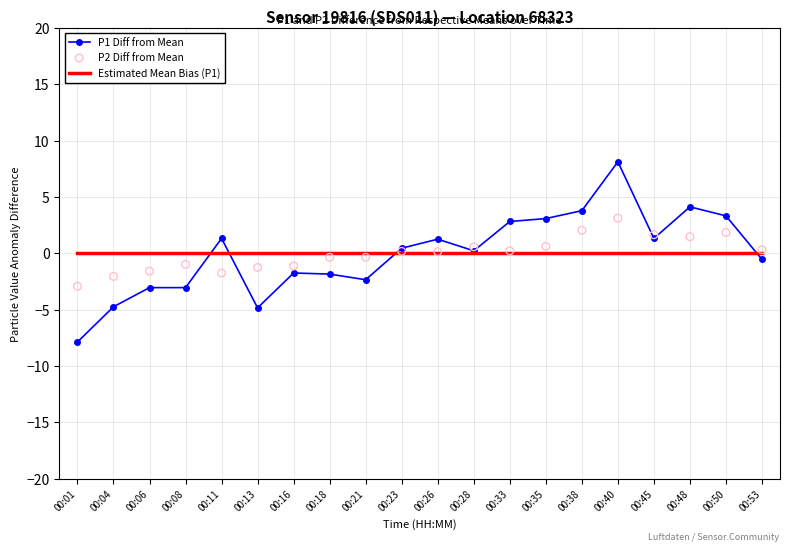

Which series has the widest spread of Y values?

P1 Diff from Mean